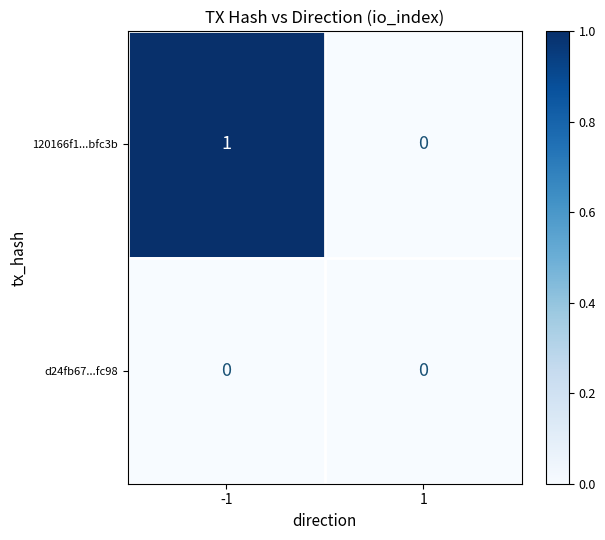

Reading right to left, what are all the values shown in this chart?

120166f1...bfc3b: 1=0	-1=1
d24fb67...fc98: 1=0	-1=0